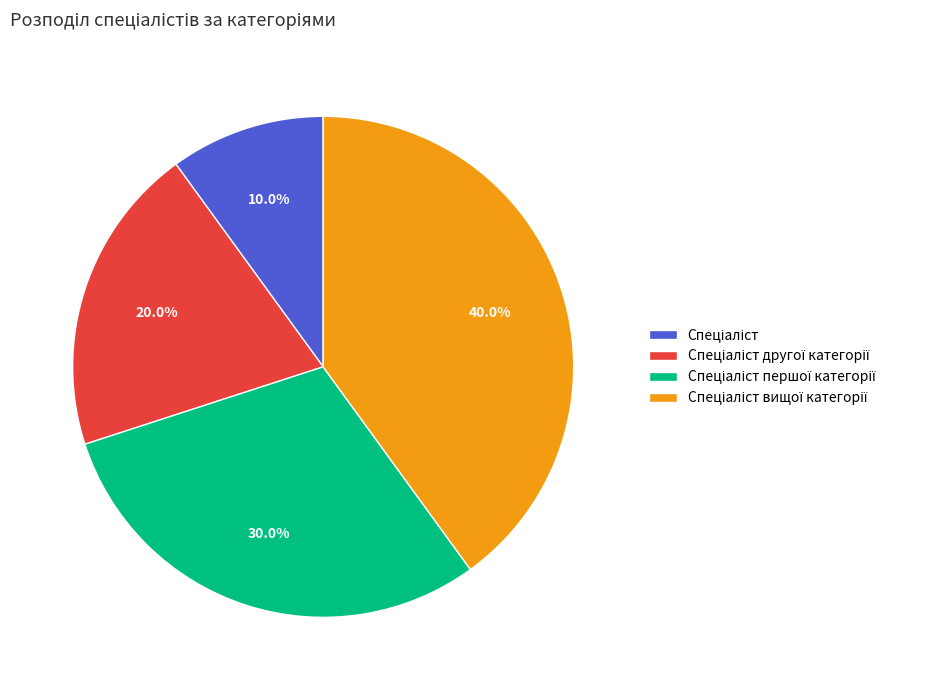

How many slices are in this pie chart?

4